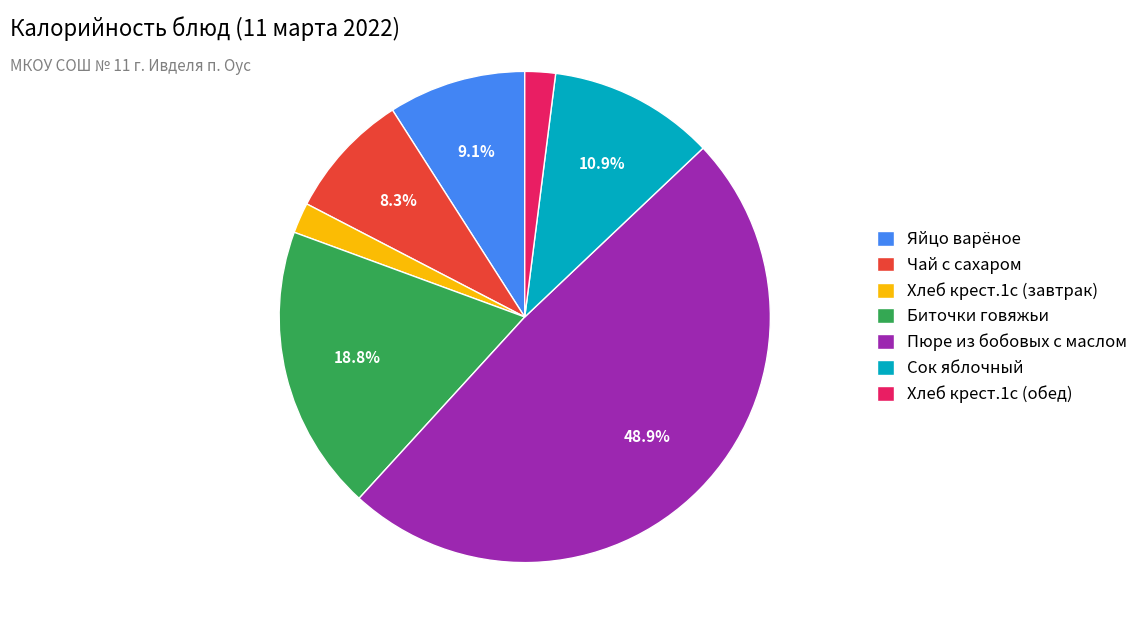

Is there any slice that represents more than half of the pie?

No